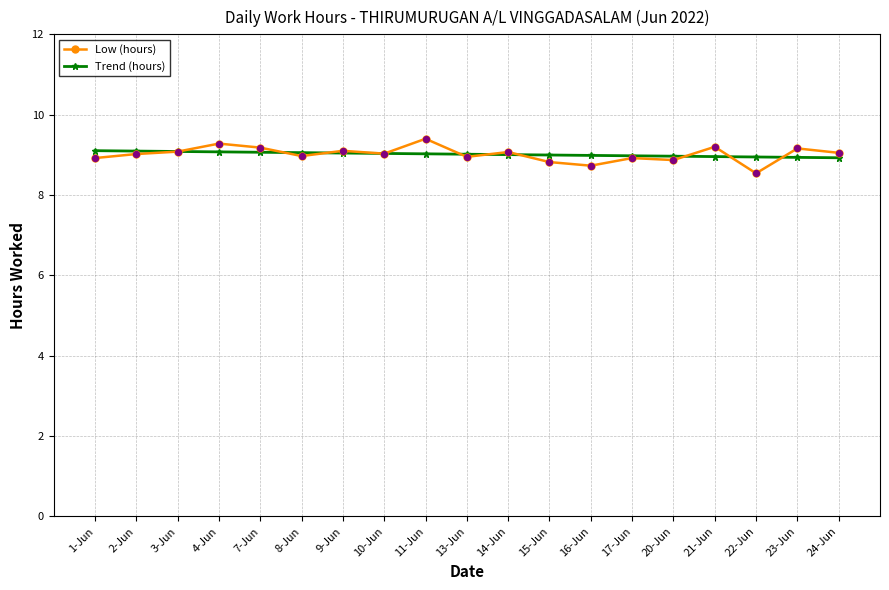

What are all the series names shown in the legend?

Low (hours), Trend (hours)